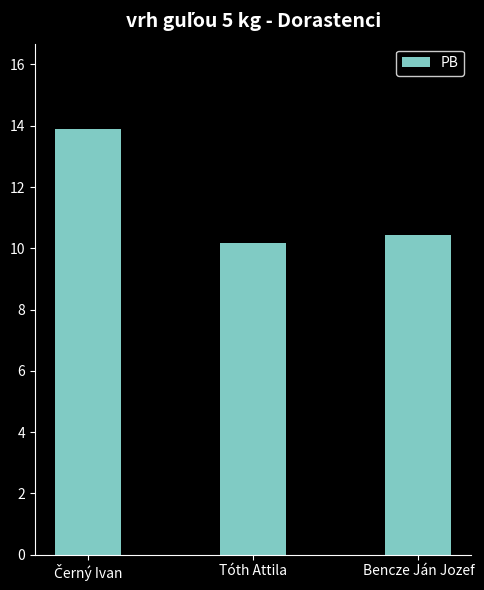

What is the change in value from Tóth Attila to Bencze Ján Jozef?

+0.3